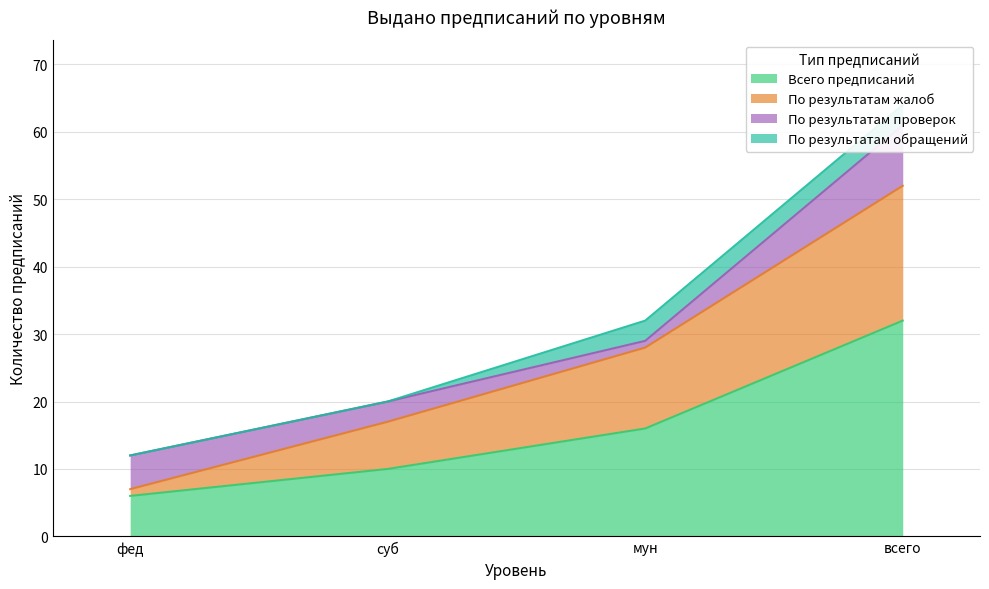

At which category is the sum across all series the highest?

всего